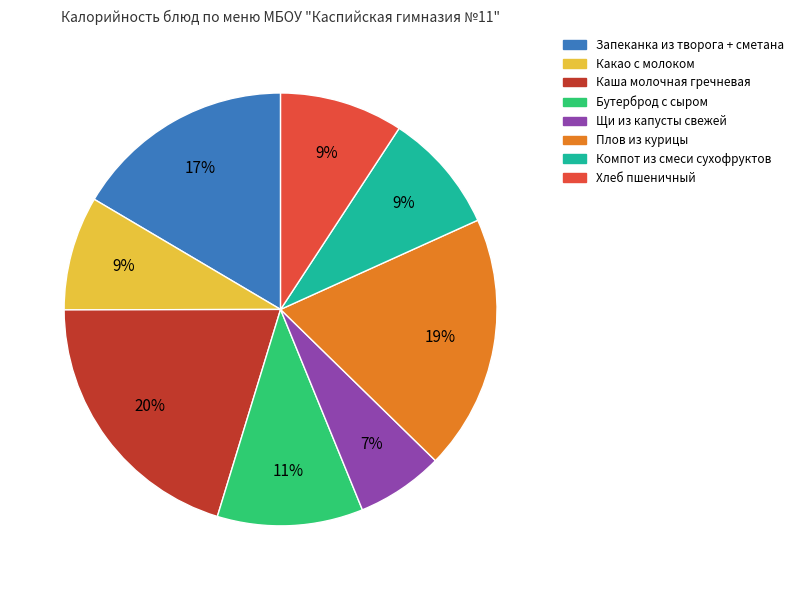

To the nearest percent, what portion does Каша молочная гречневая represent?

20%